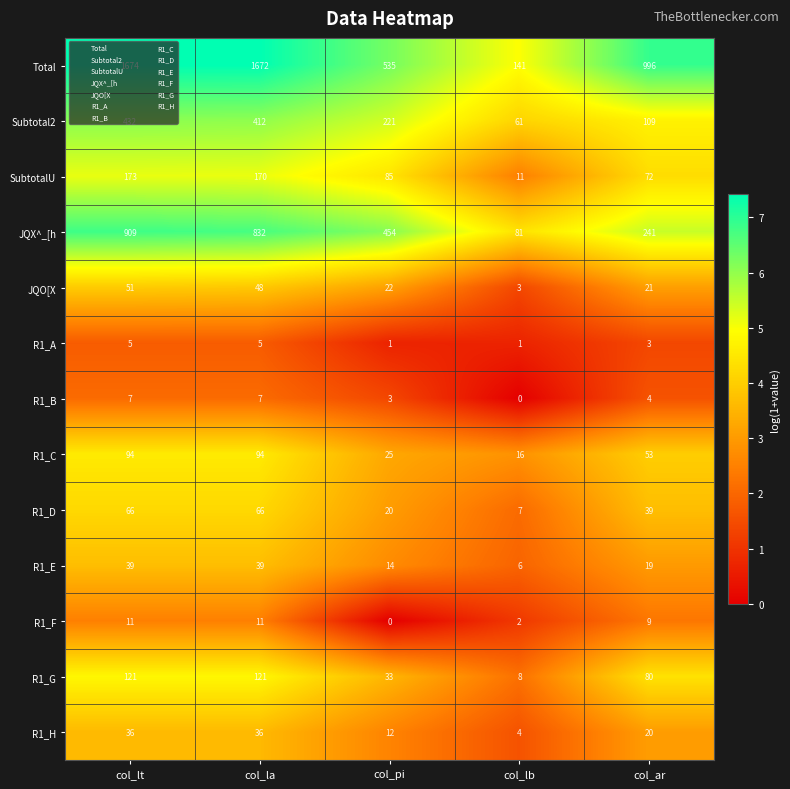

At which category is the sum across all series the highest?

col_lt